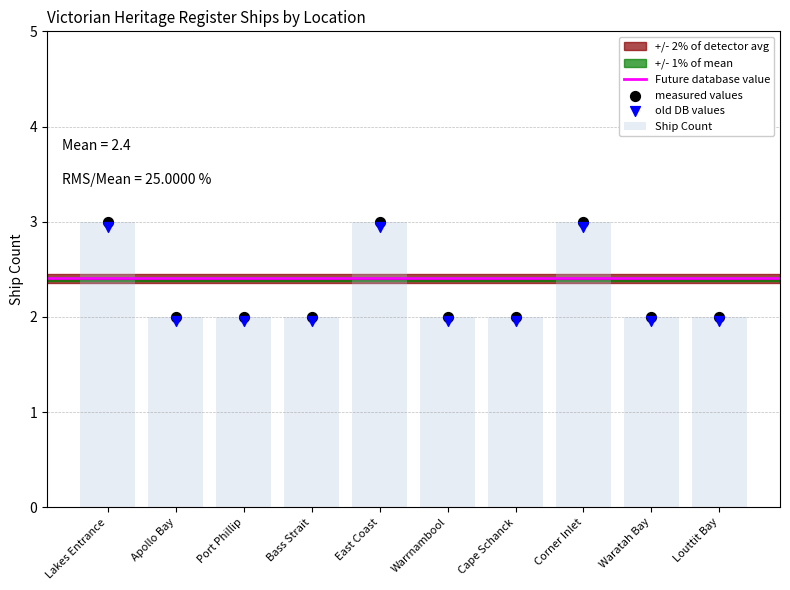

What is the change in value from Port Phillip to Corner Inlet?

+1